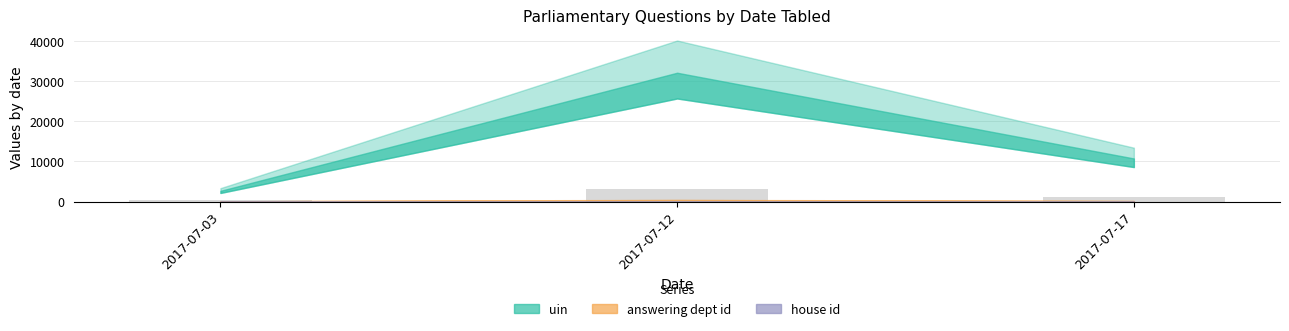

Which has a higher value, 2017-07-12 or 2017-07-17?

2017-07-12